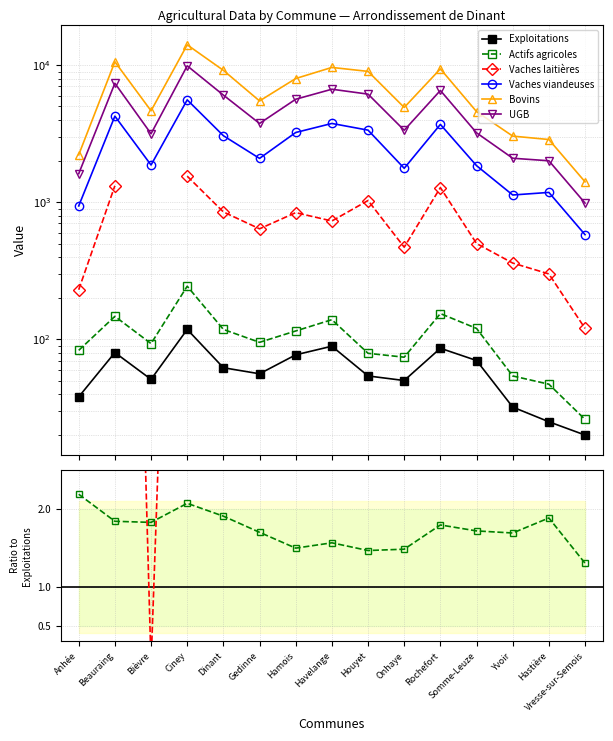

Where is the first local minimum for Exploitations?

Bièvre